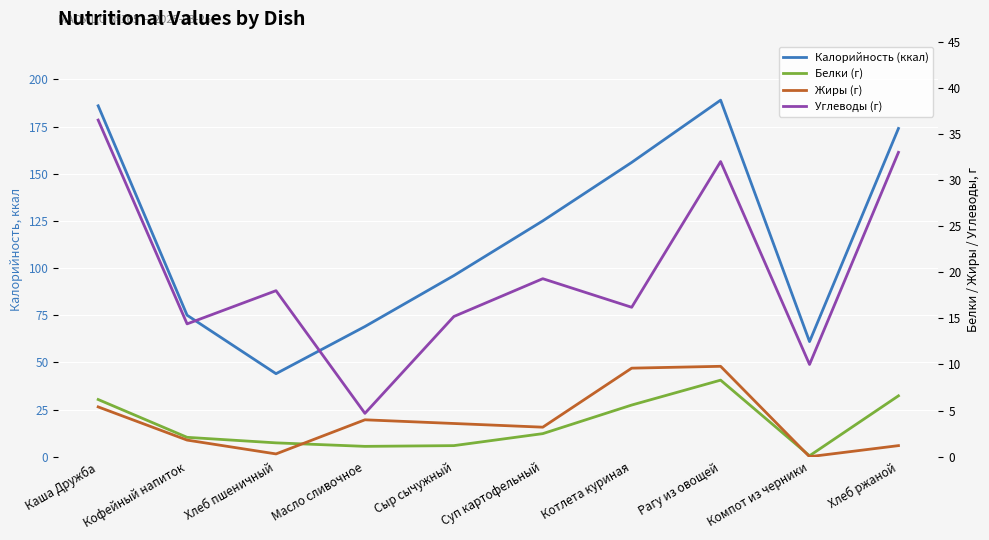

What is the sum of all Калорийность (ккал) values?

1175.0